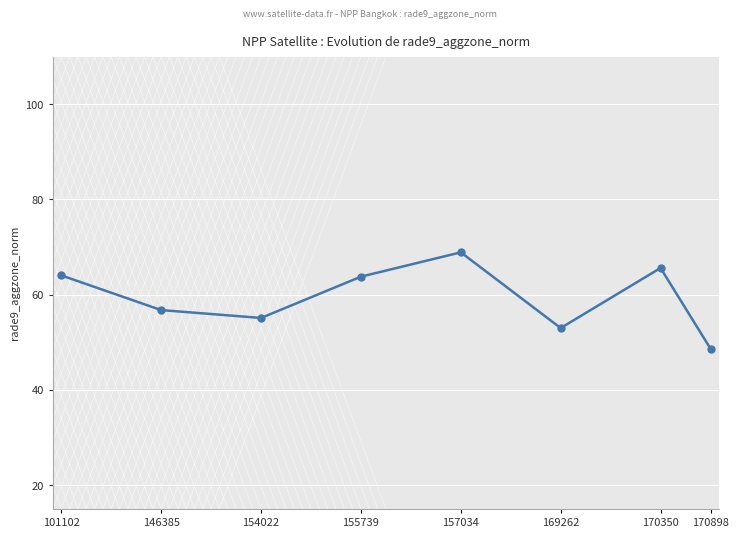

True or false: the data shows 30.9 at 170350.

False